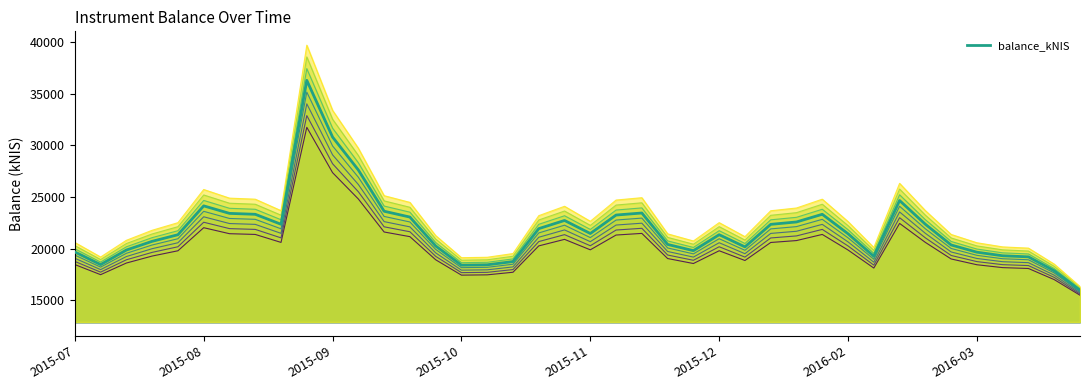

What value does the data have at 2015-09?

30798.3